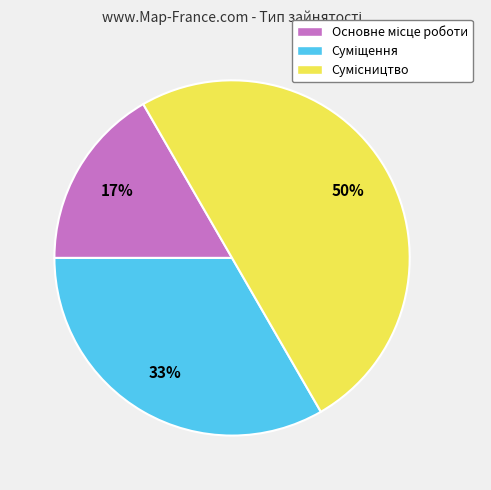

To the nearest percent, what is the difference between the largest and smallest slice percentages?

33%